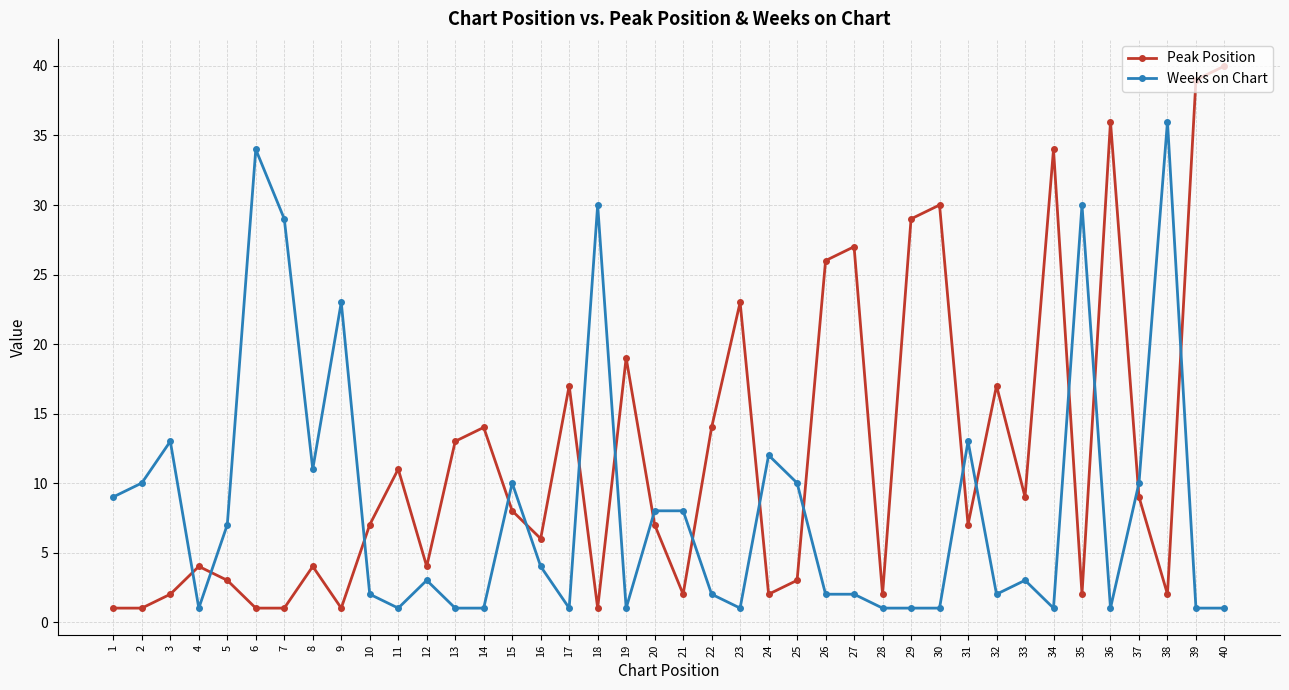

Is this an area chart (filled region under the line)?

No